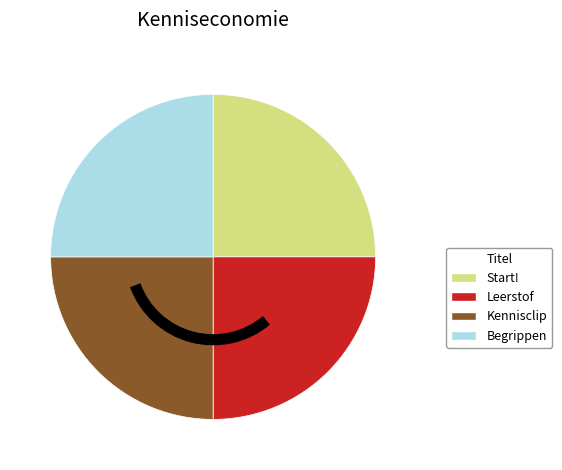

Approximately how many times larger is the value at Begrippen compared to Leerstof?

1.0